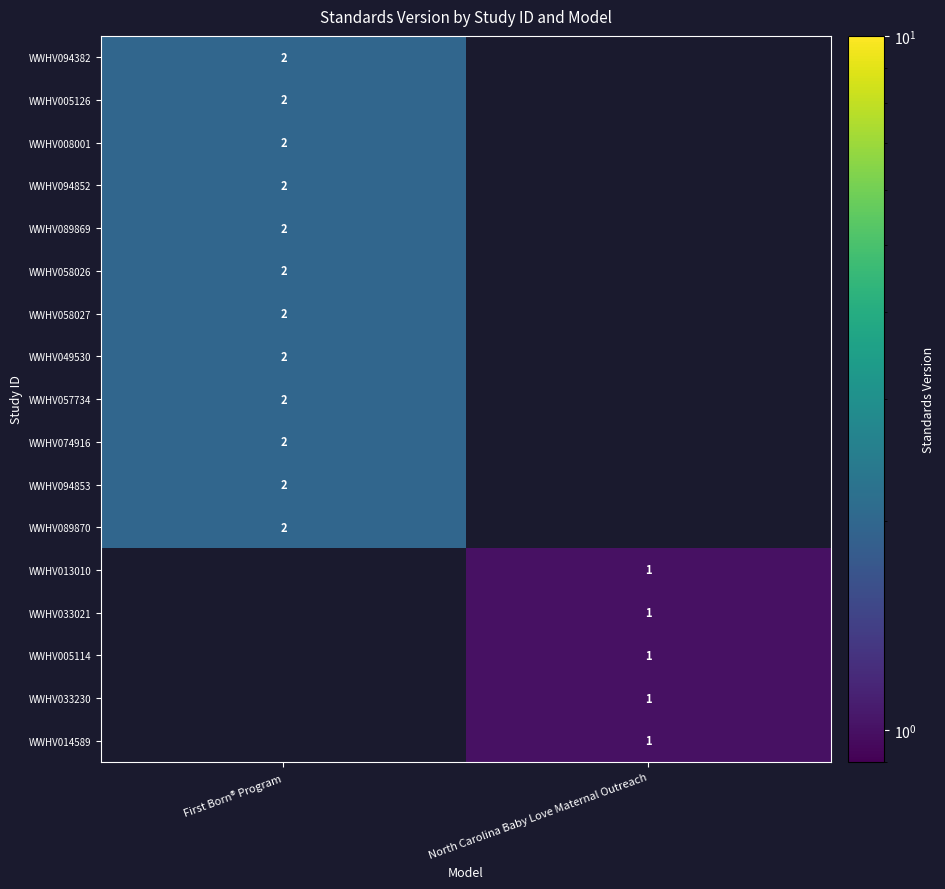

The value of WWHV089870 at First Born® Program is 1. True or false?

False